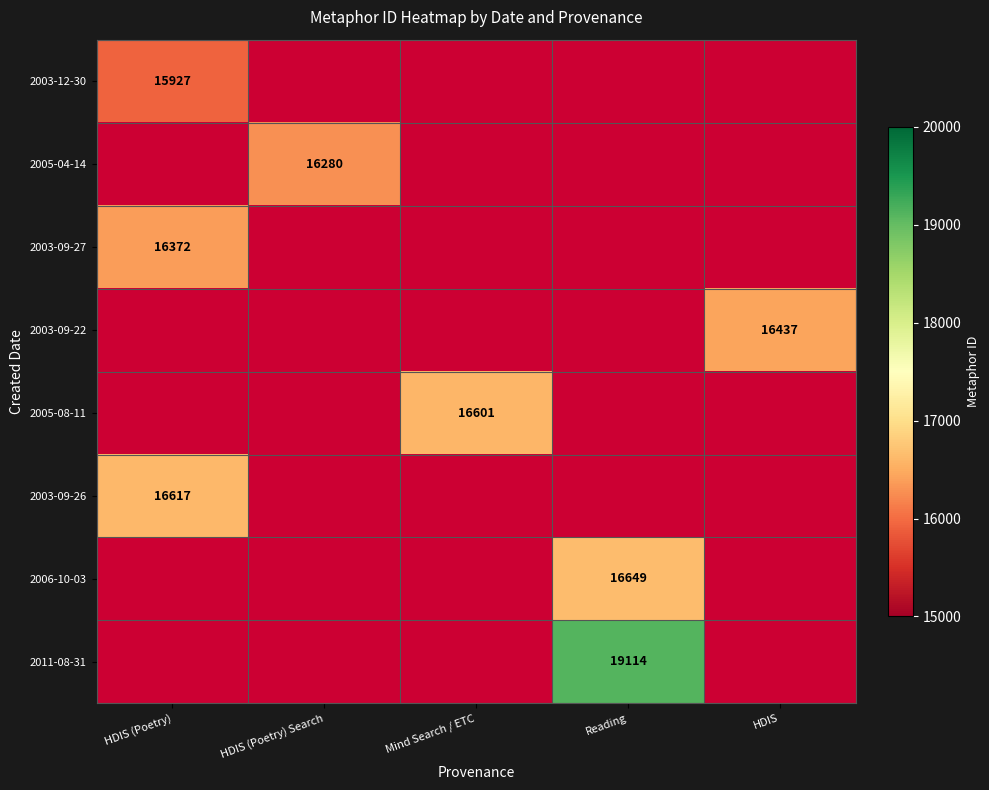

The value of 2011-08-31 at Reading is 19114. True or false?

True